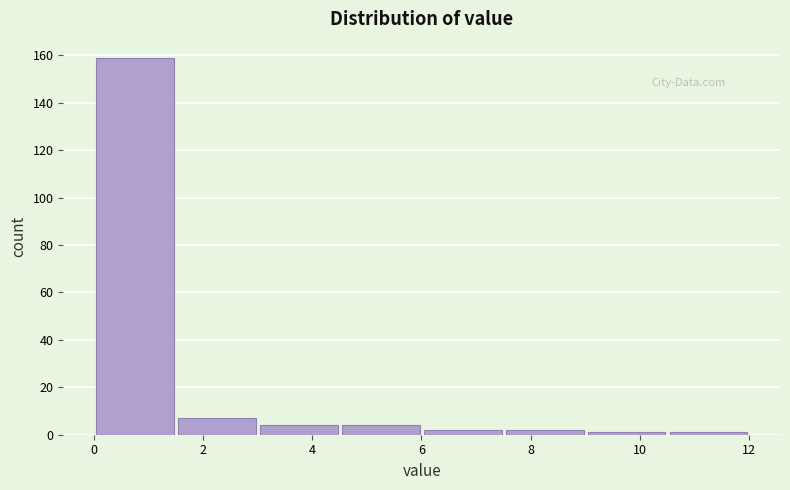

Over which range of the x-axis is the bar tallest?

0.0 to 1.6